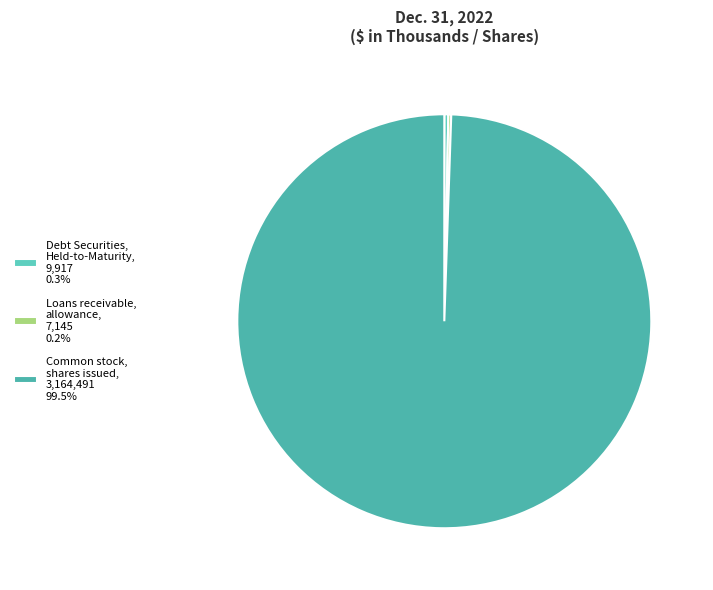

Count the number of slices in the pie.

3